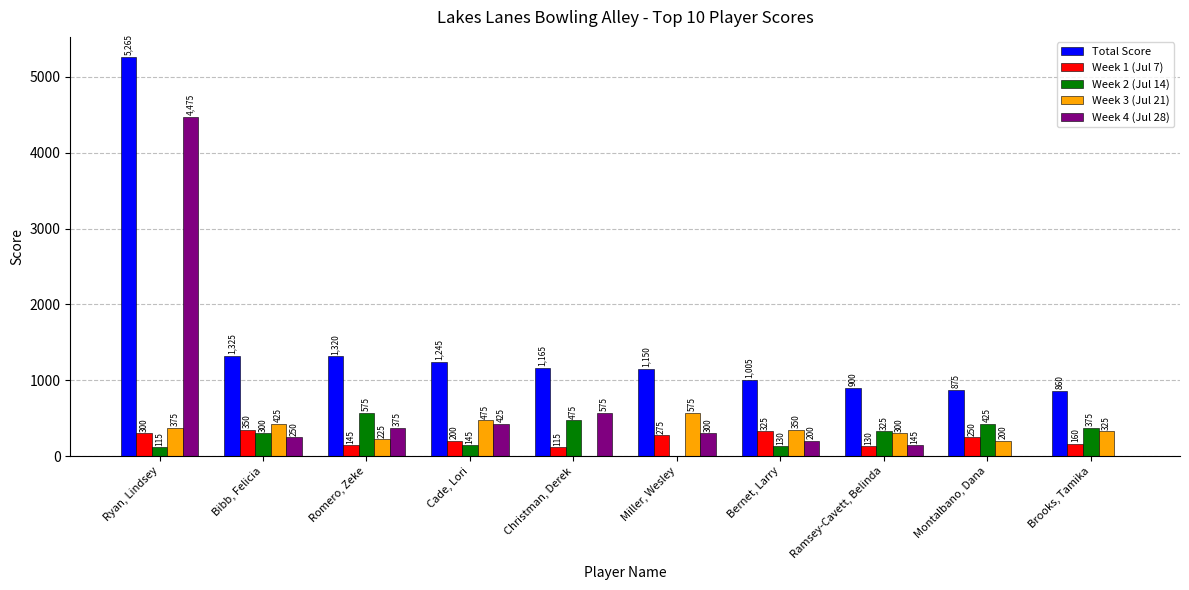

Which category has the highest value across all series?

Ryan, Lindsey